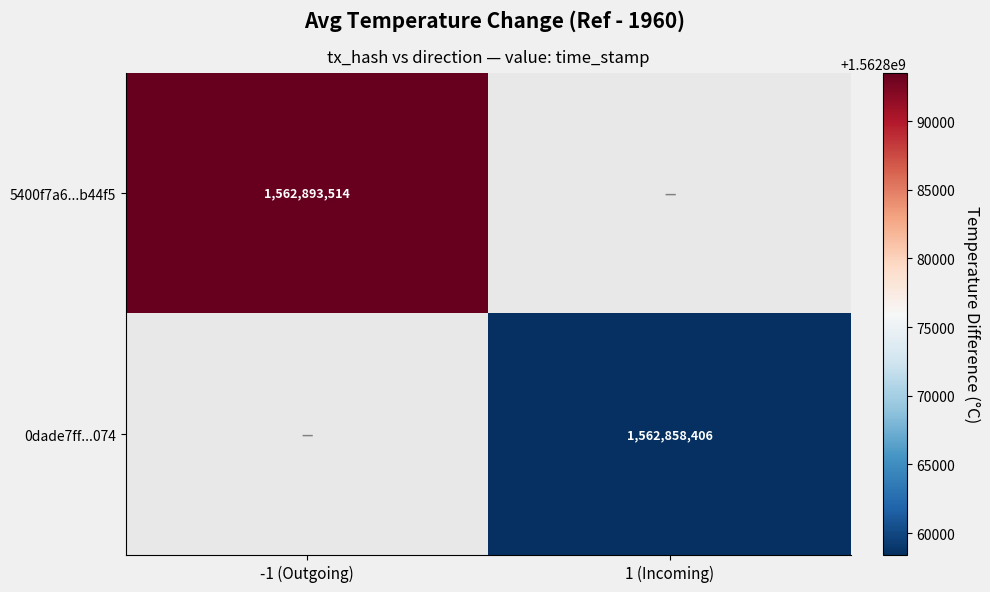

The value of 5400f7a6...b44f5 at -1 (Outgoing) is 405972719. True or false?

False